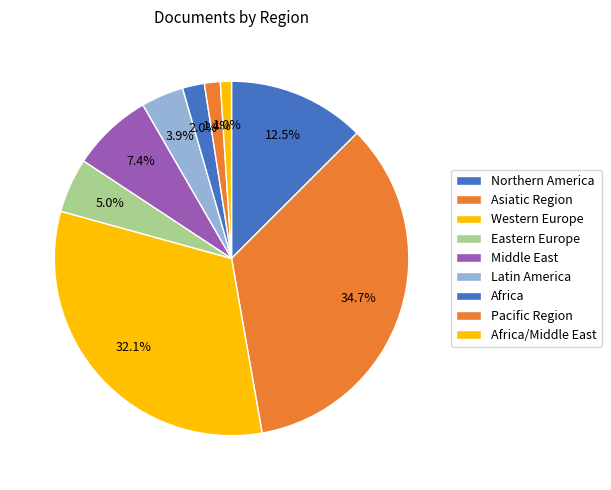

Is there any slice that represents more than half of the pie?

No